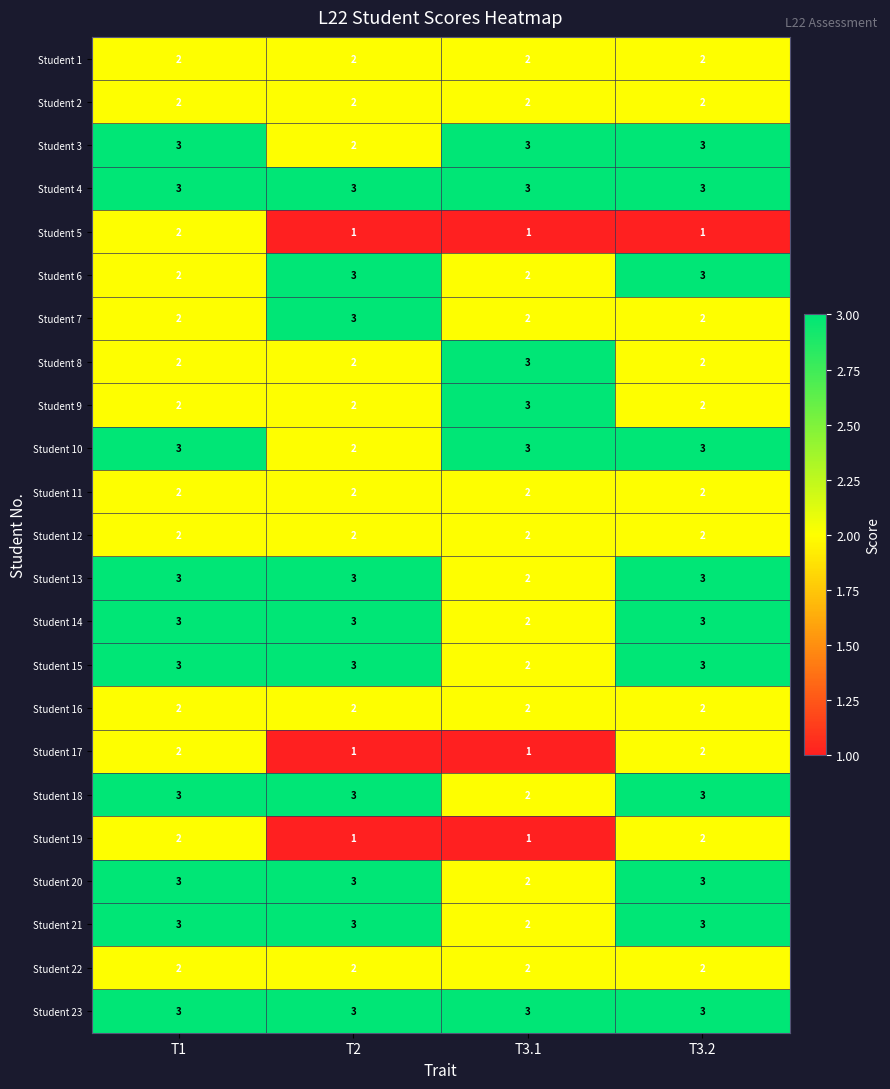

At how many categories does at least one series exceed 1?

4